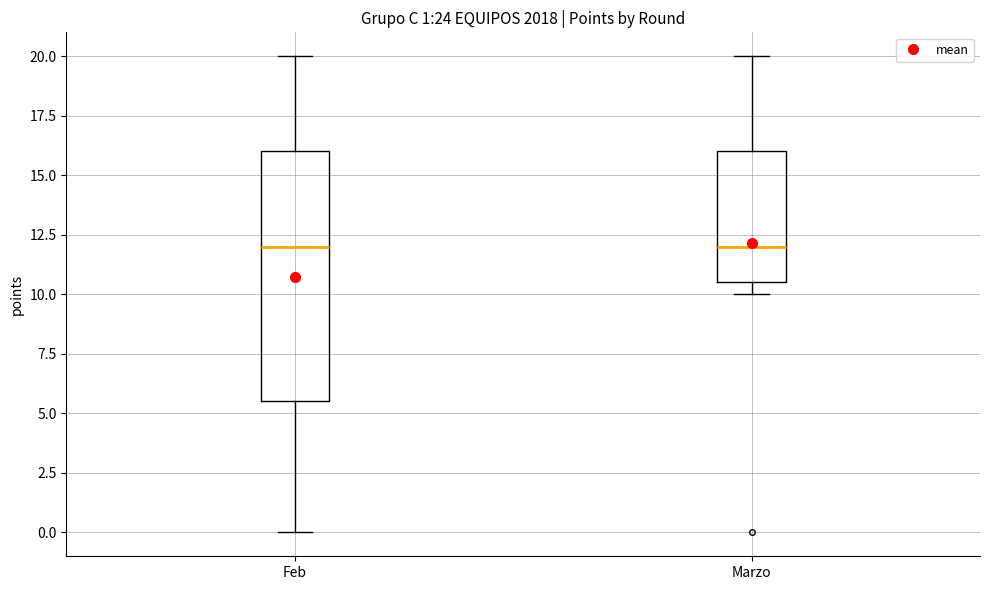

Which box is the tallest, from its lower edge to its upper edge?

Feb